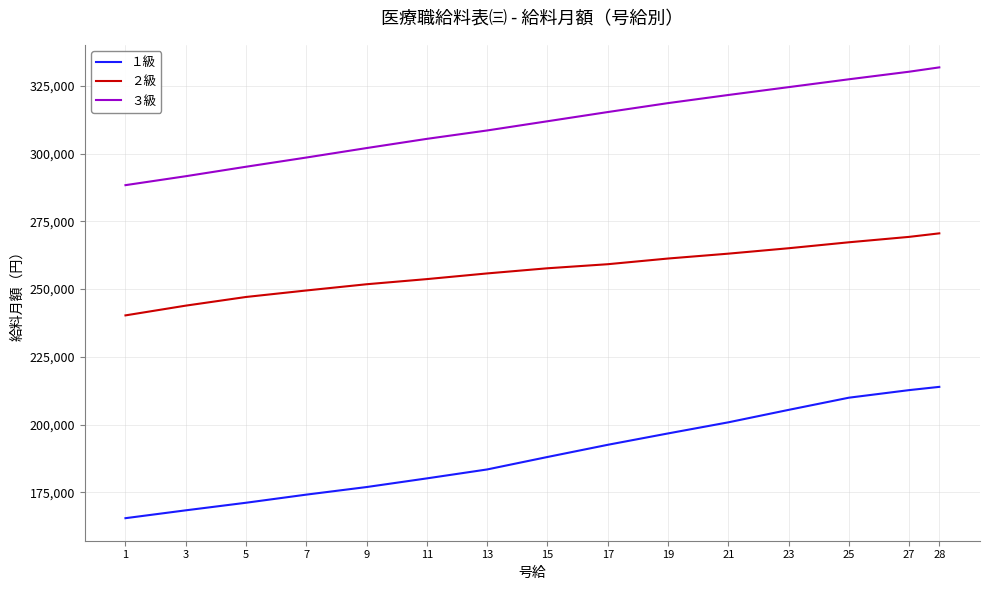

Reading left to right, what are all the values shown in this chart?

１級: 1=165400	3=168300	5=171100	7=174100	9=176900	11=180100	13=183400	15=188000	17=192500	19=196700	21=200800	23=205400	25=209900	27=212700	28=213900
２級: 1=240300	3=243900	5=247100	7=249500	9=251800	11=253700	13=255800	15=257700	17=259200	19=261300	21=263100	23=265100	25=267300	27=269300	28=270600
３級: 1=288400	3=291700	5=295200	7=298600	9=302100	11=305500	13=308600	15=312000	17=315400	19=318700	21=321700	23=324600	25=327500	27=330300	28=331900